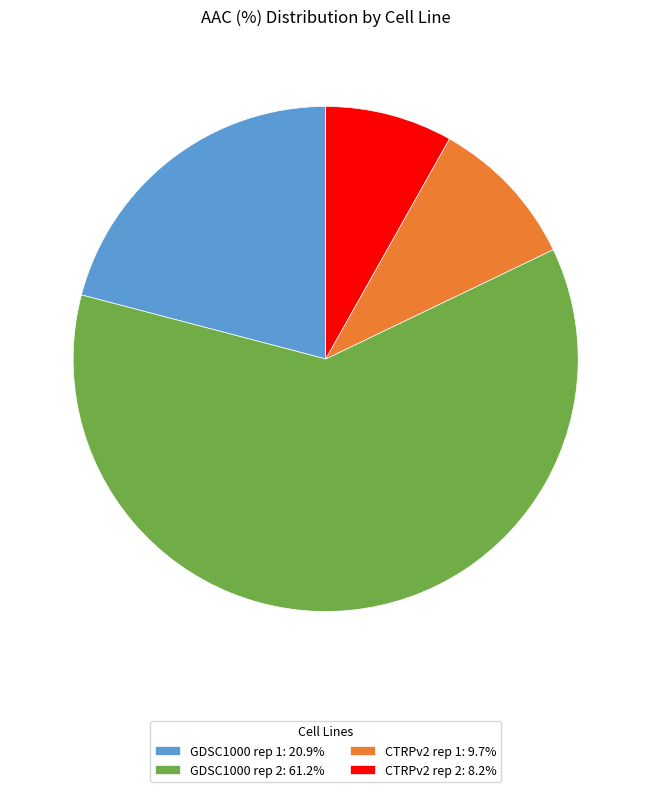

Which has a higher value, CTRPv2 rep 1 or GDSC1000 rep 2?

GDSC1000 rep 2